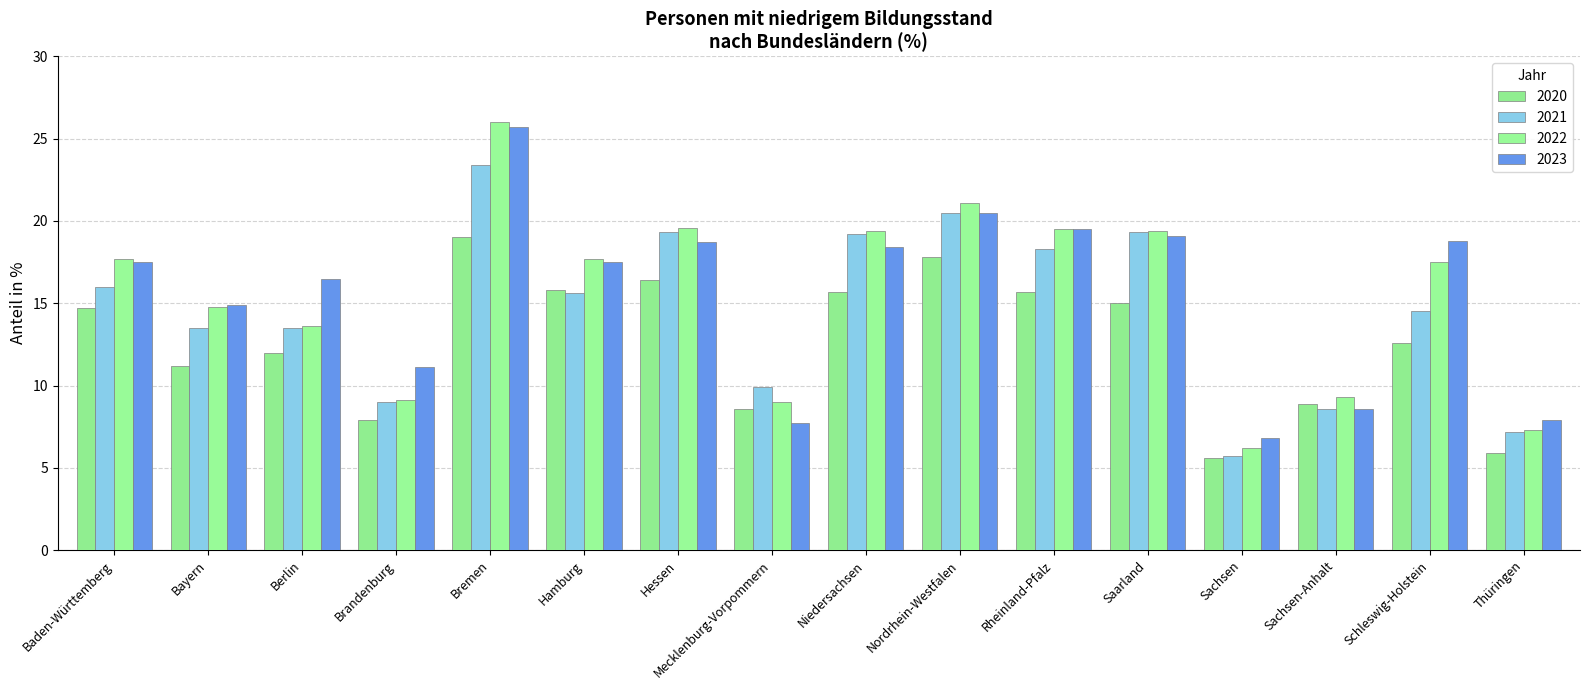

What is the label of the 14th bar from the left?

Sachsen-Anhalt